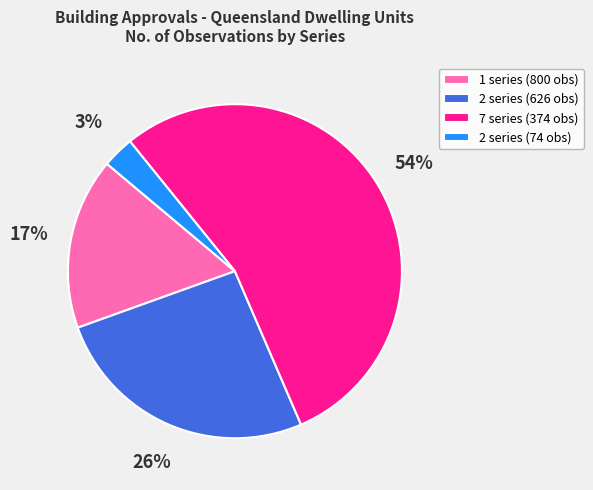

Which category has the smallest portion of the pie?

2 series (74 obs)